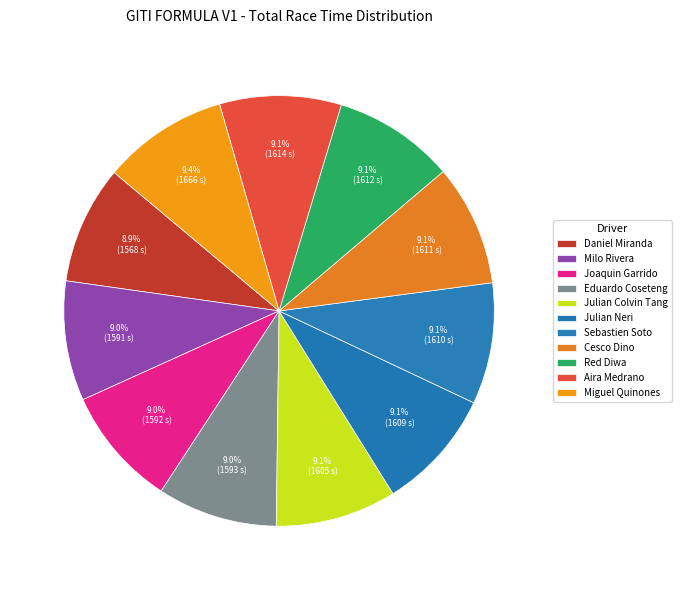

To the nearest percent, what is the combined percentage of Cesco Dino and Miguel Quinones?

19%